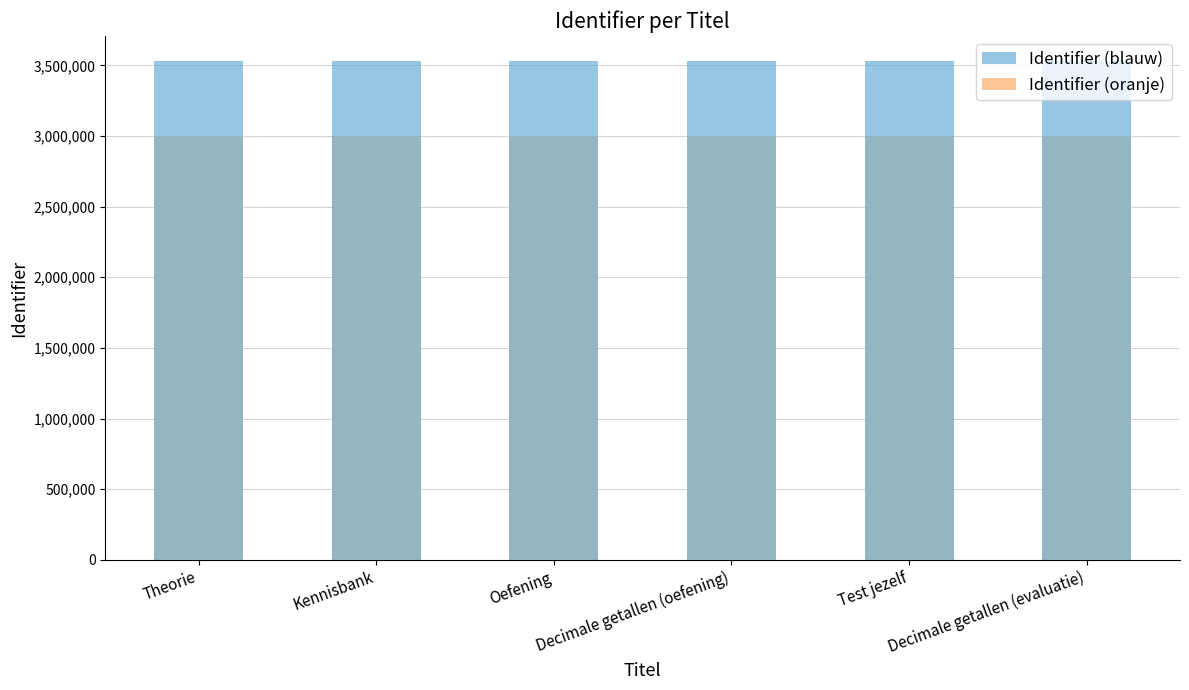

Count the number of categories in the chart.

6